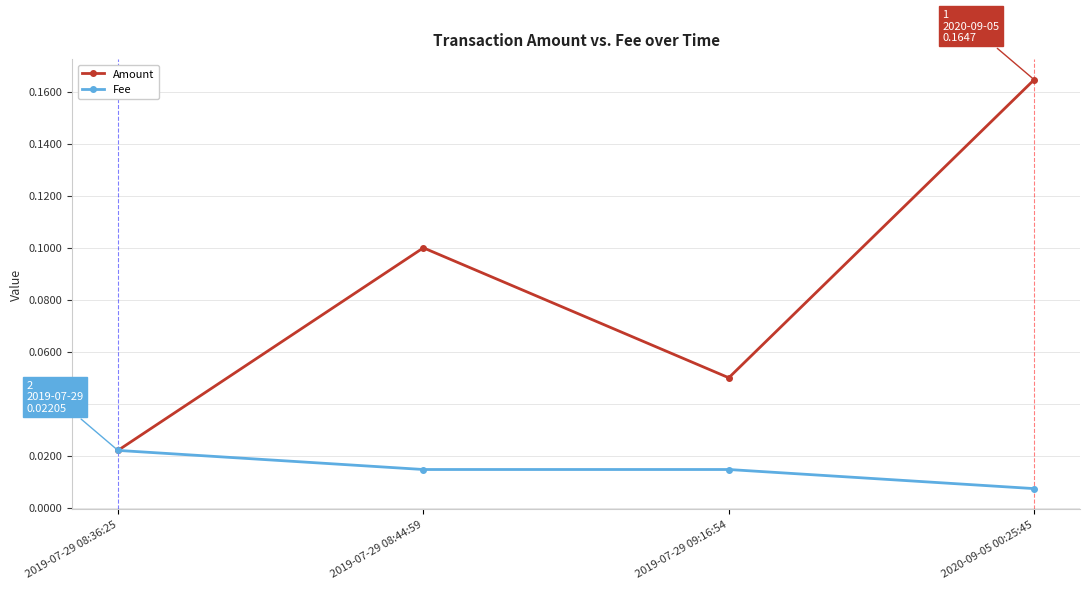

At how many categories does at least one series exceed 0?

4